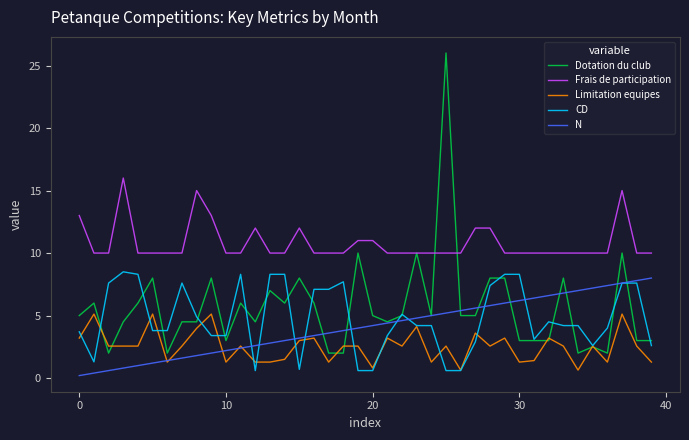

Which series has the largest total across all categories?

Frais de participation